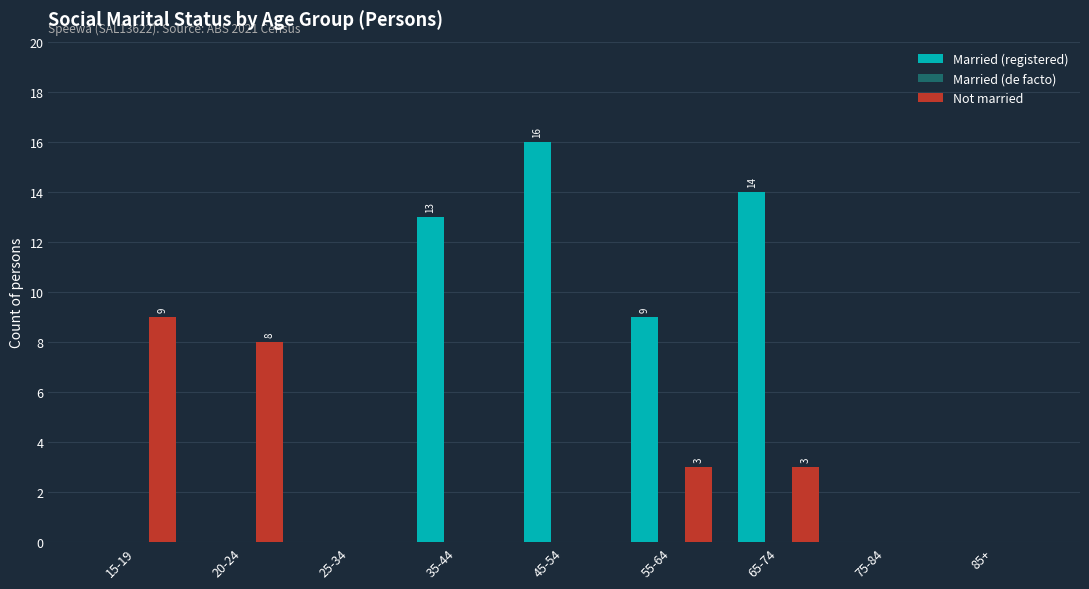

How many distinct data groups are displayed?

2